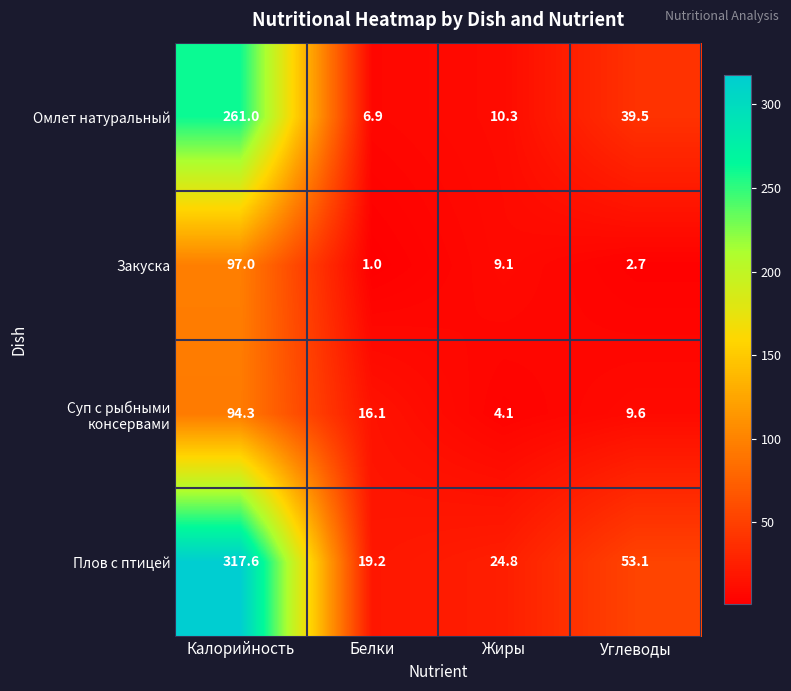

Which series has the largest total across all categories?

Плов с птицей